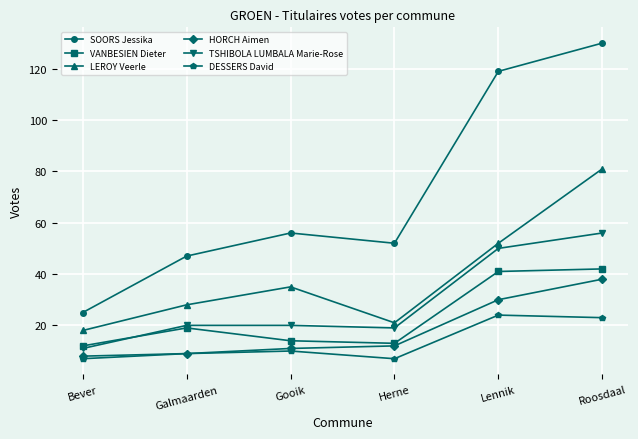

The value of LEROY Veerle at Herne is 21. True or false?

True